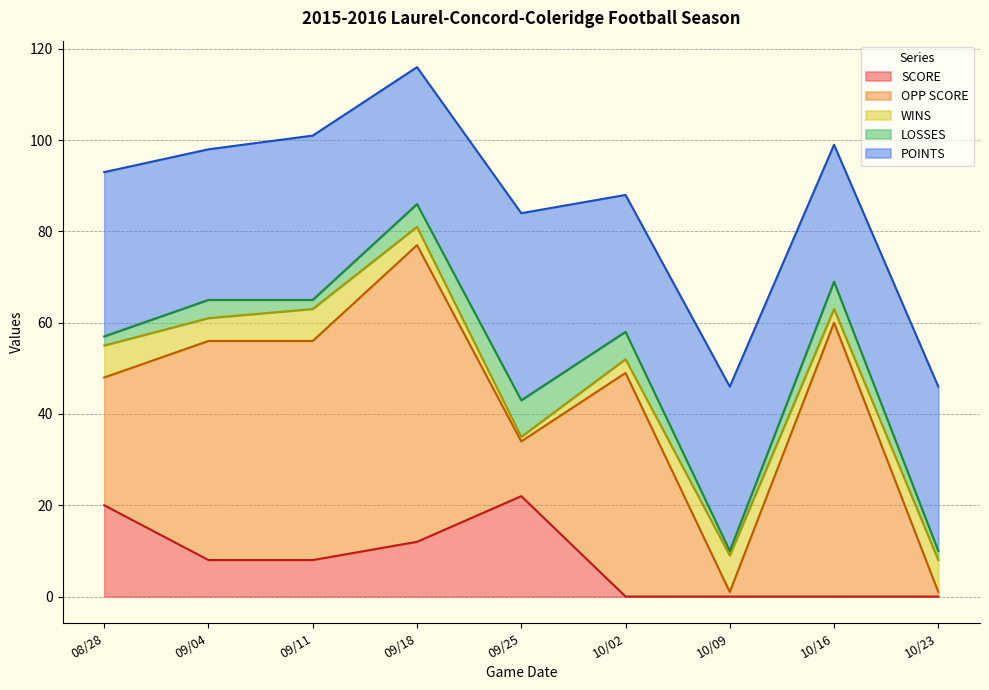

How many lines are shown in the chart?

5